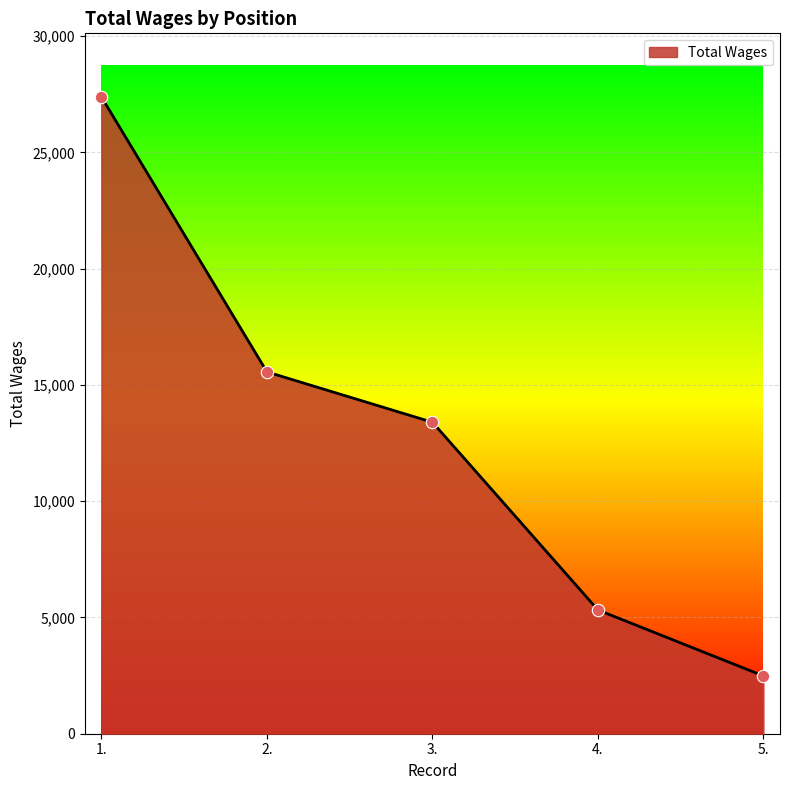

What is the change in value from 2. to 4.?

-10238